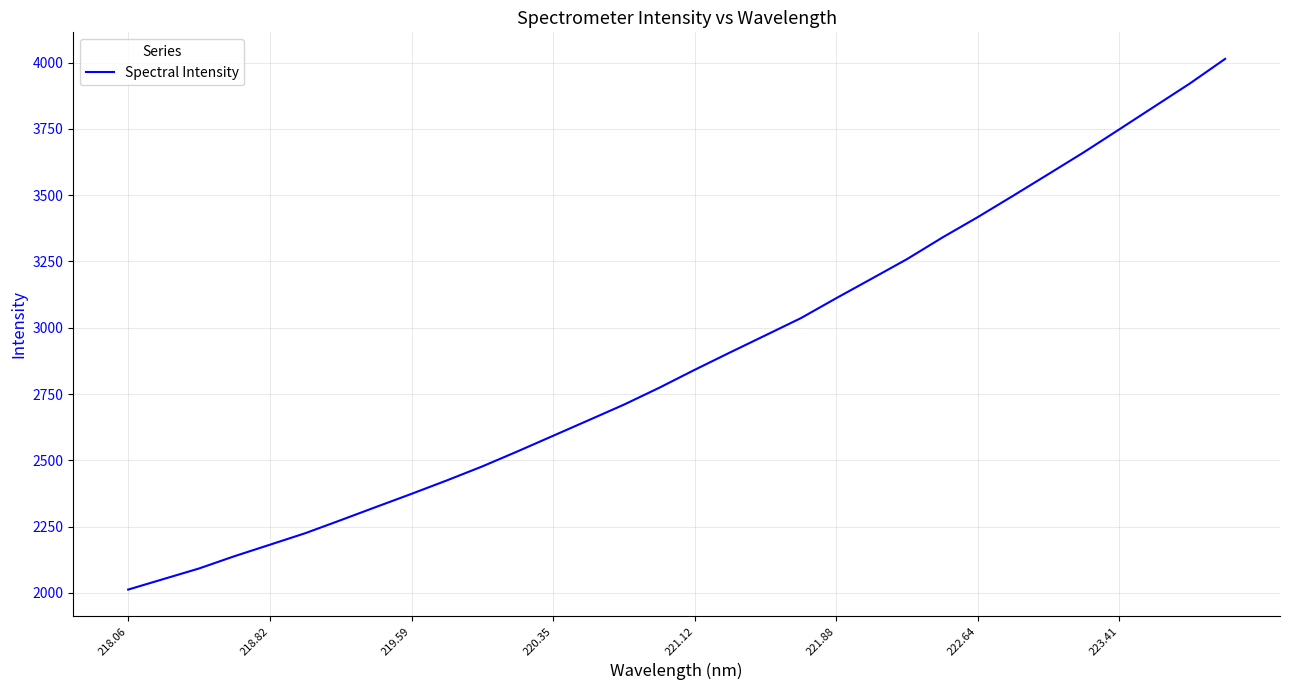

What is the maximum value shown in the chart?

4014.0